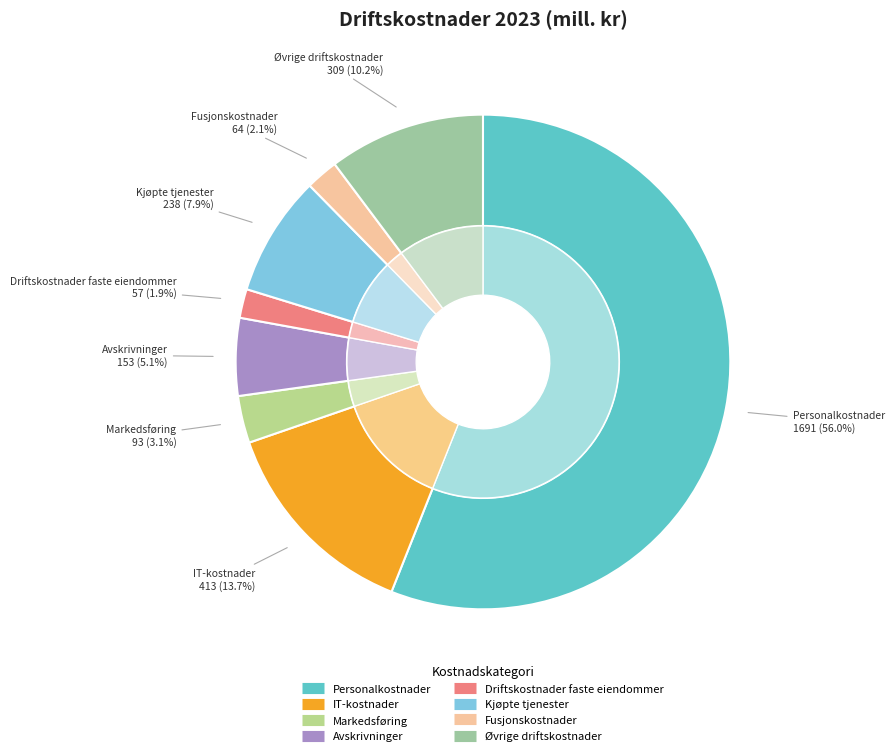

Which slice is the smallest?

Driftskostnader faste eiendommer